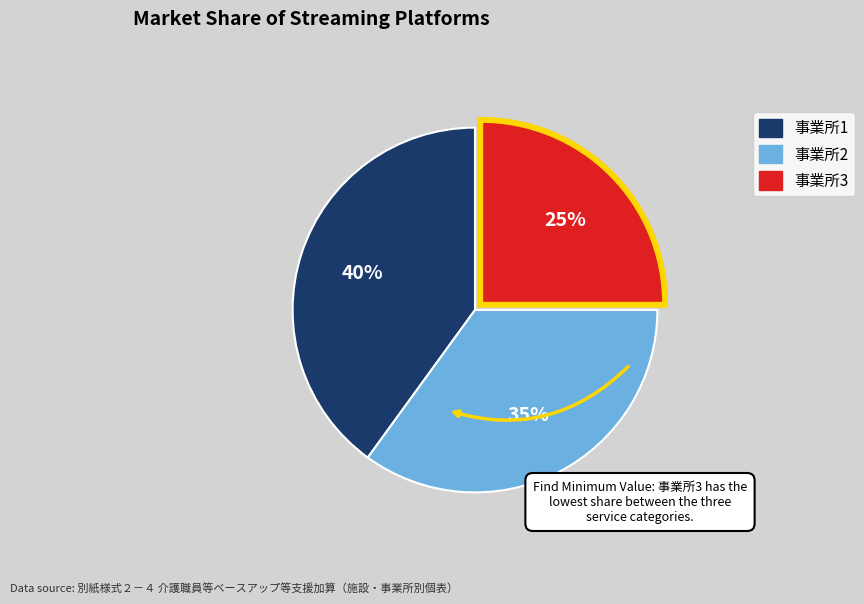

Is there a majority slice in this chart?

No